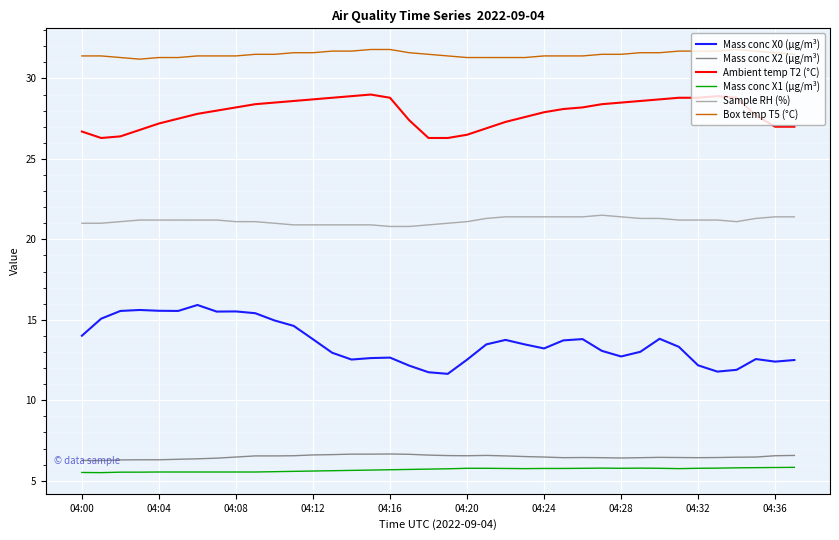

Which series has the widest spread of values?

Mass conc X0 (μg/m³)